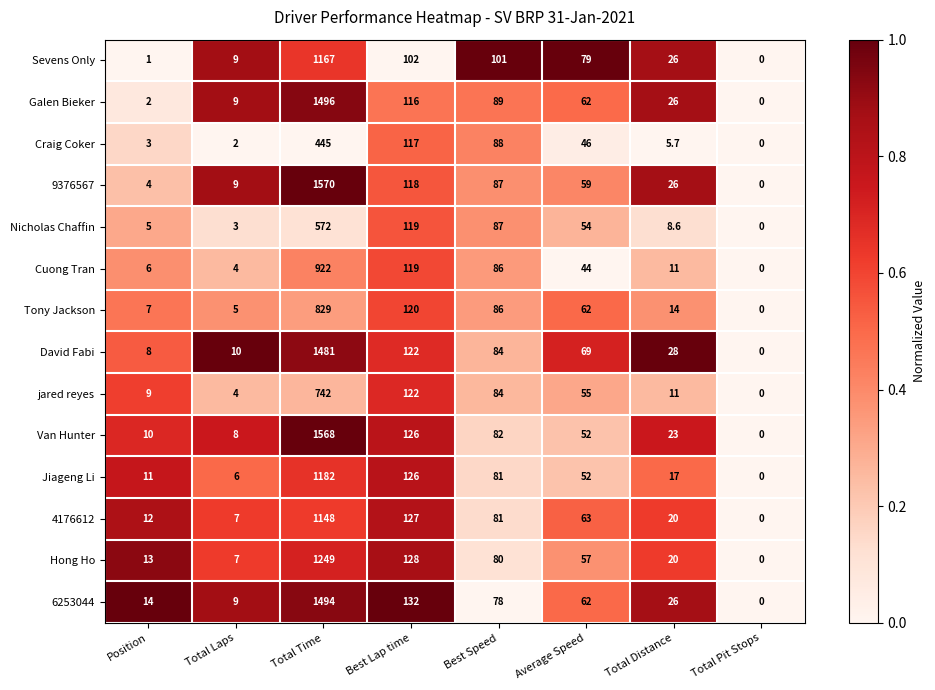

Where does the Hong Ho series first go above 57?

Total Time